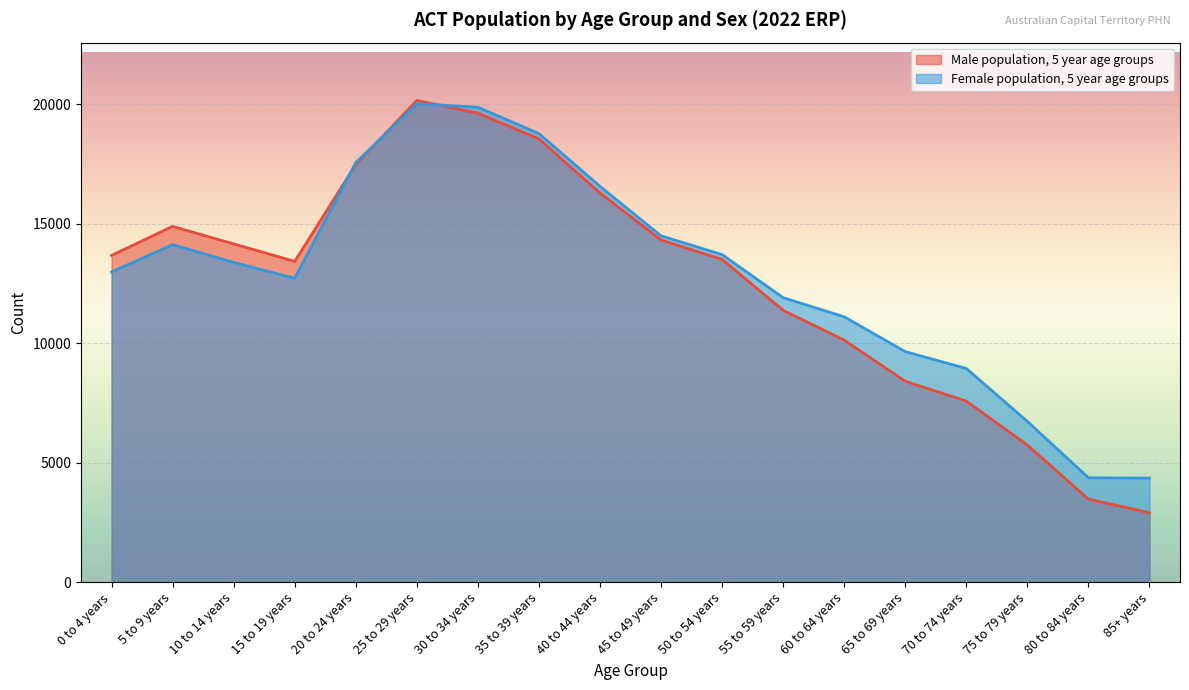

The Female population, 5 year age groups series shows 11104 at 60 to 64 years. True or false?

True